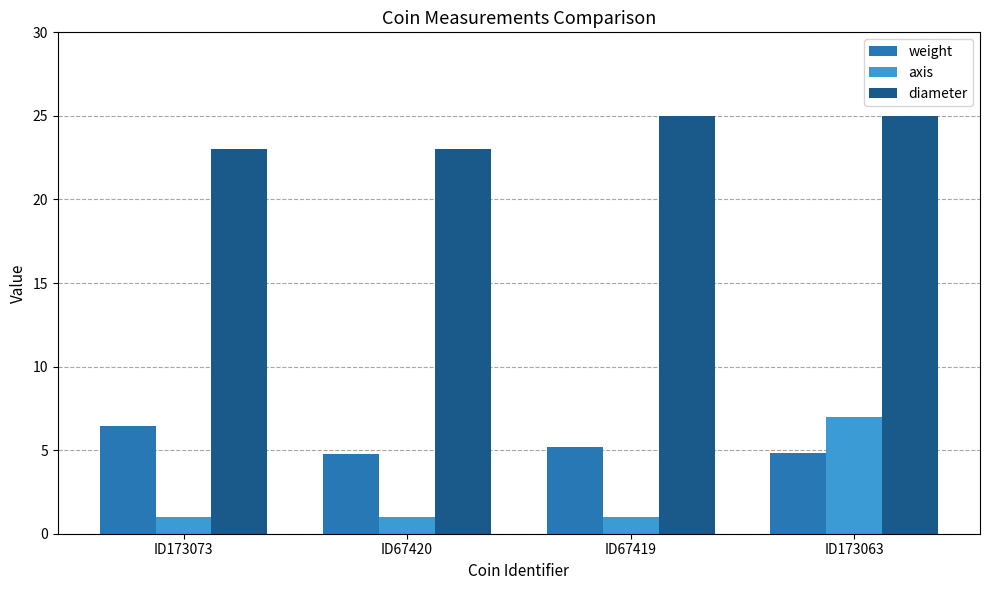

What is the highest value of the diameter series?

25.0